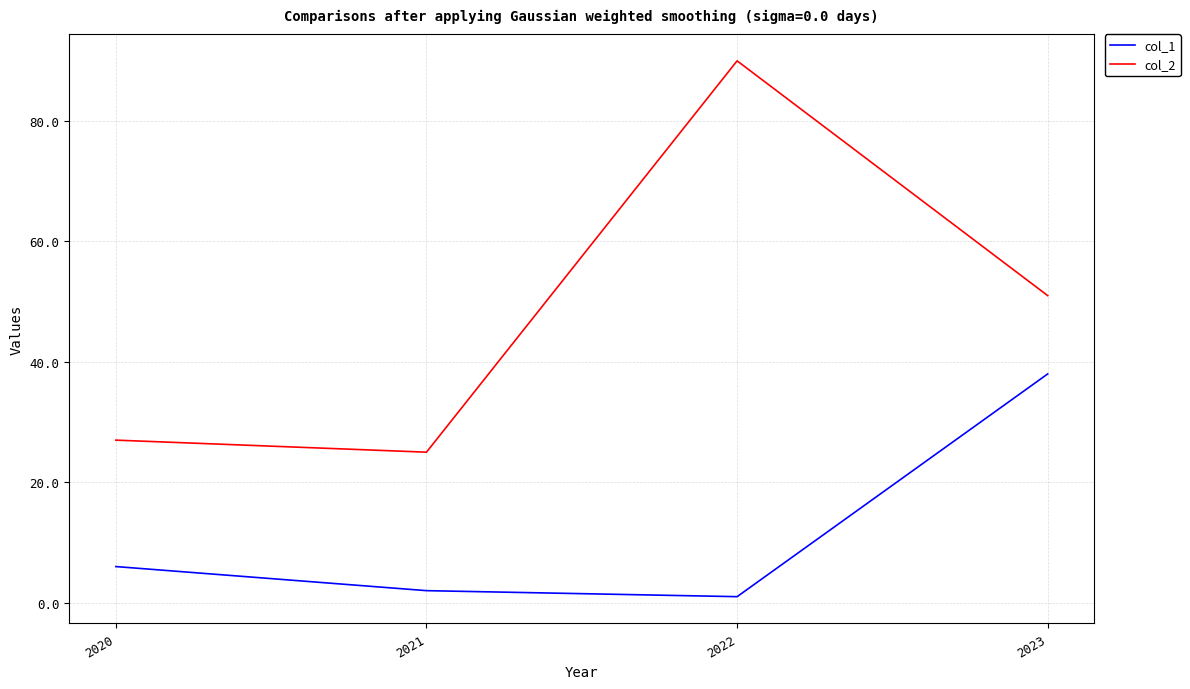

What is the difference between the second highest and second lowest values in the col_1 series?

4